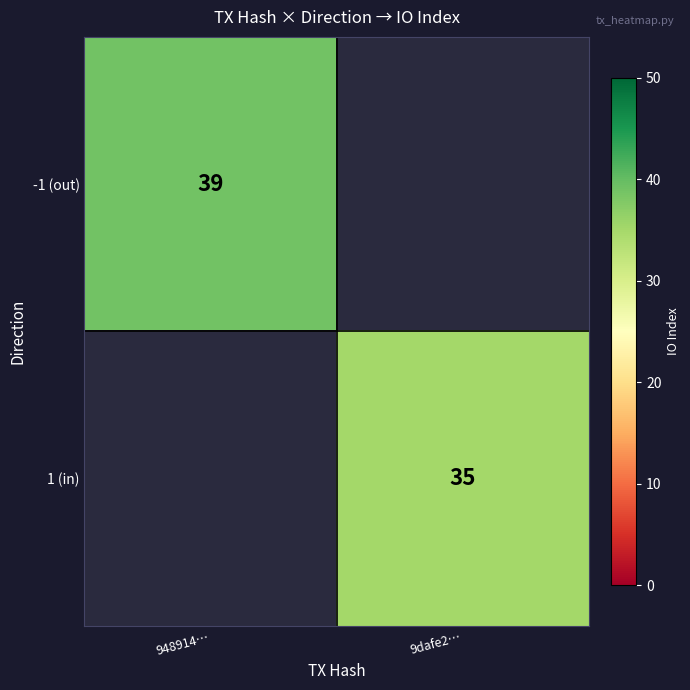

True or false: -1 (out) has a value of 39 at 948914….

True